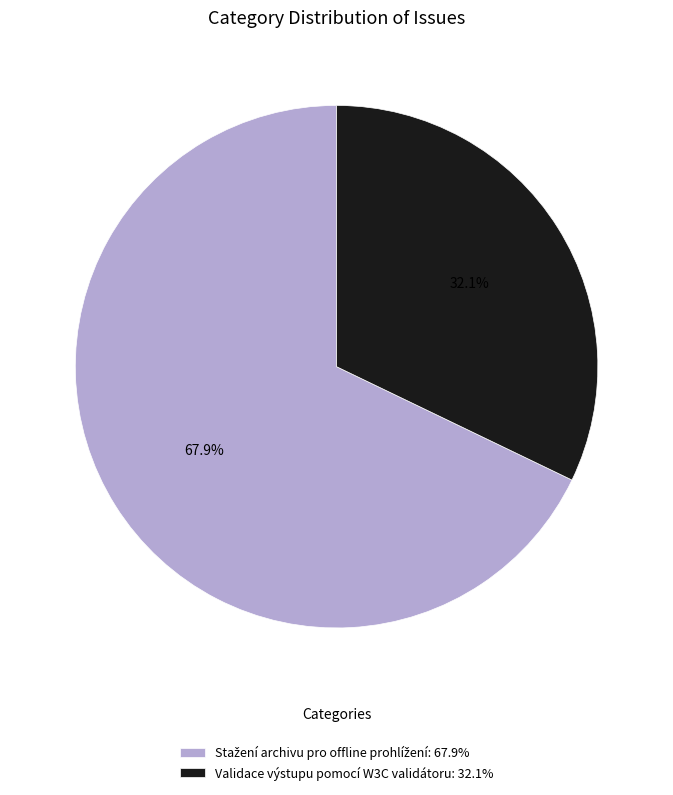

Does Validace výstupu pomocí W3C validátoru: 32.1% account for over 50% of the chart?

No